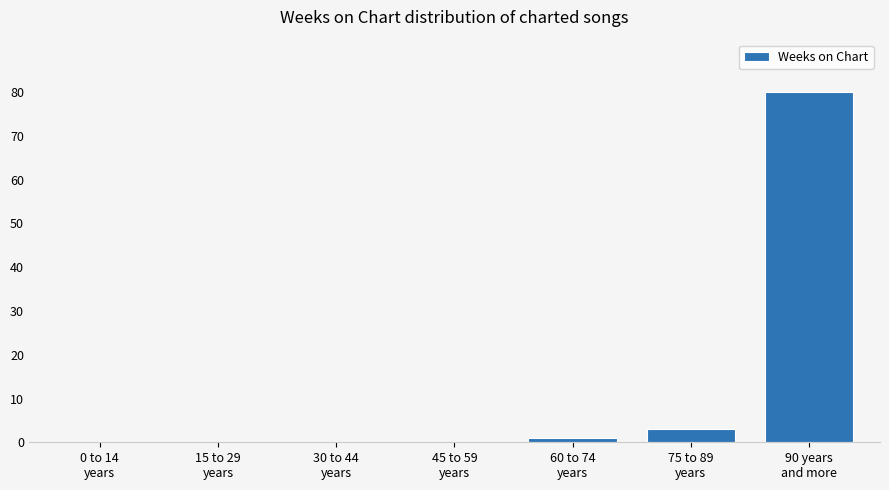

Are the bars horizontal?

No